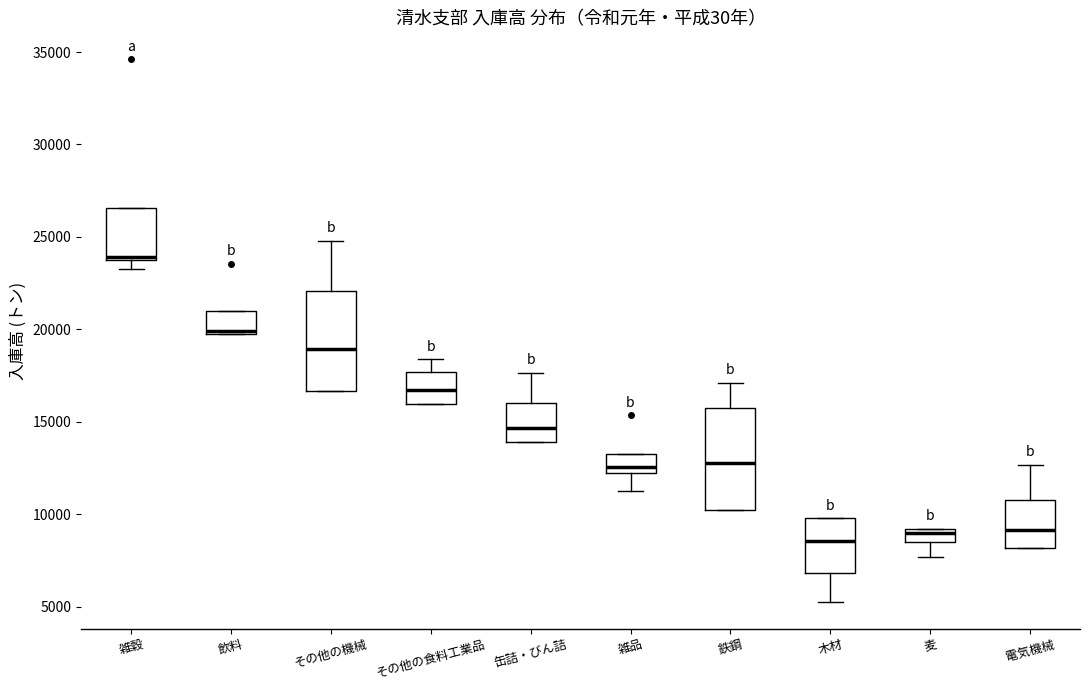

Where does the median line of the box for 鉄鋼 sit on the y-axis? The values are not printed on the chart, so give them approximately, as read against the axis.

13000